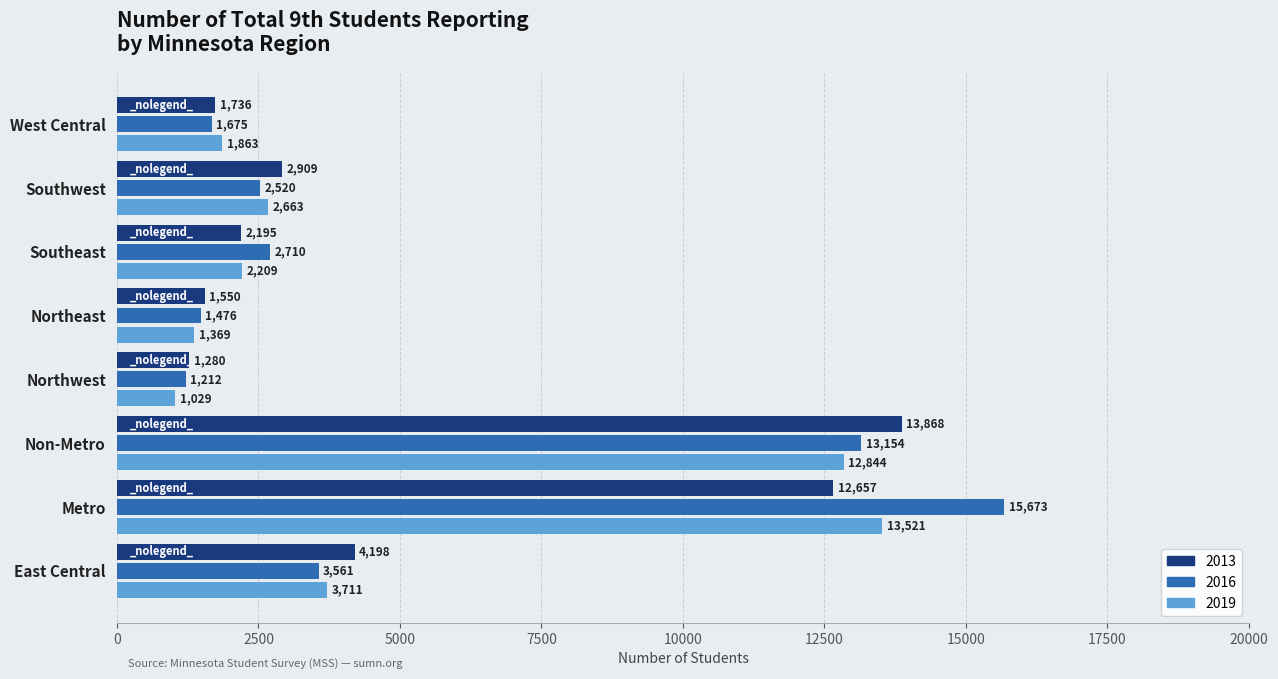

What is the spread (max minus min) of values at Metro?

3016